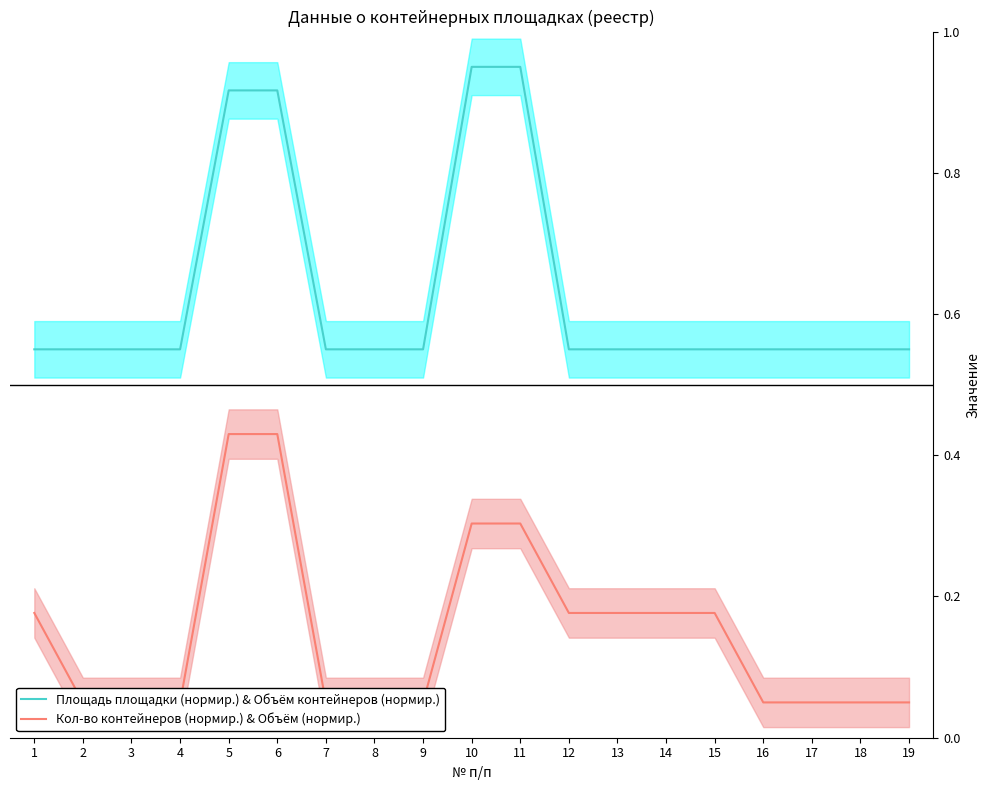

Rank the series by their maximum value, from lowest to highest.

Кол-во контейнеров (нормир.) & Объём (нормир.), Площадь площадки (нормир.) & Объём контейнеров (нормир.)